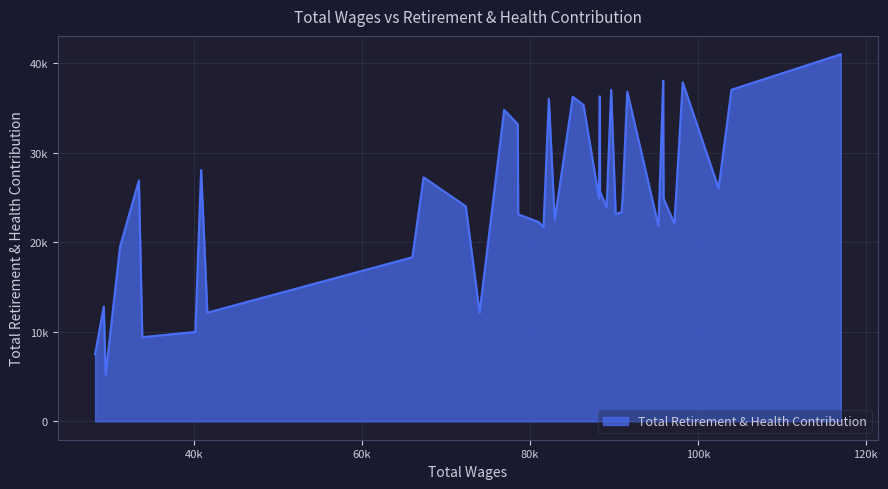

Is this an area chart (filled region under the line)?

Yes